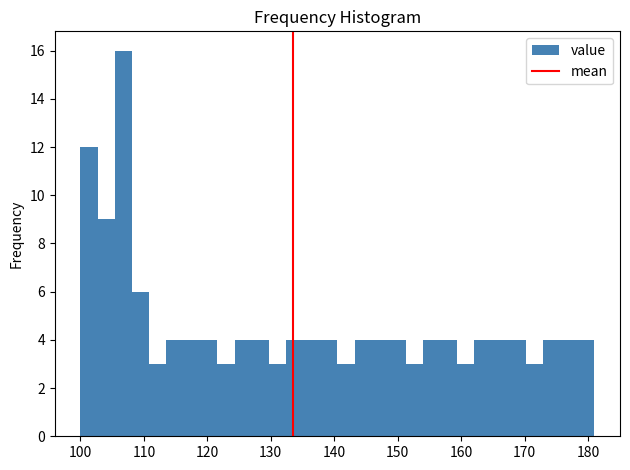

Around what value on the x-axis is the tallest bar? Give the approximate position of its centre, as read against the axis.

107